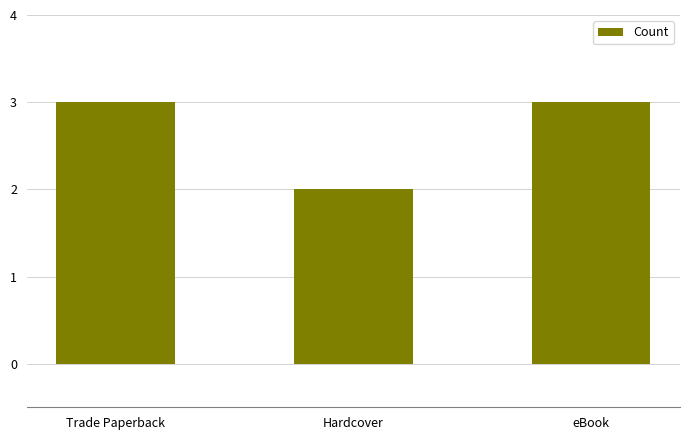

True or false: the data shows 1 at Hardcover.

False